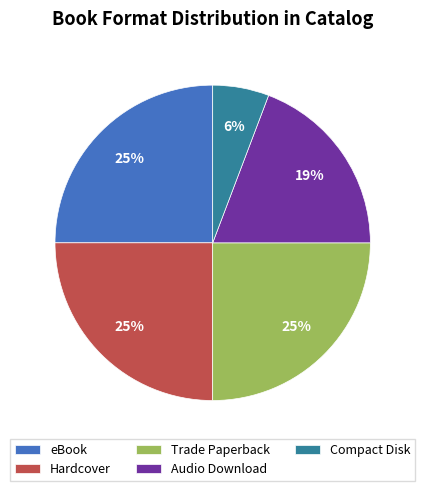

True or false: eBook accounts for 25% of the total.

True